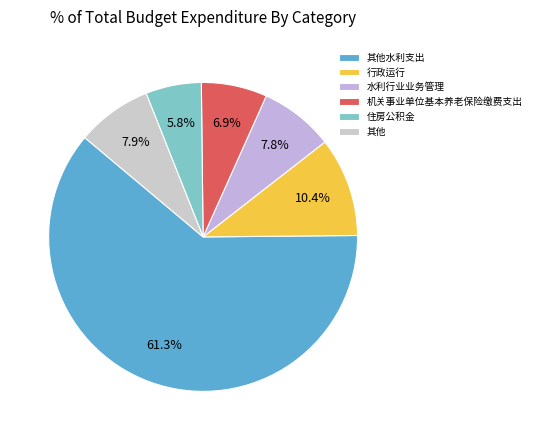

Is there any slice that represents more than half of the pie?

Yes